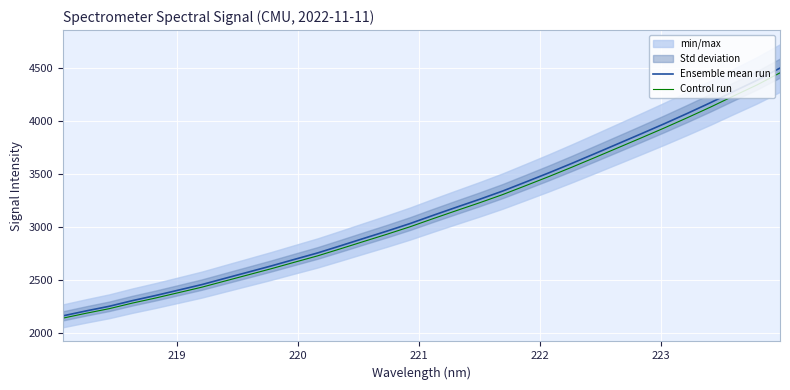

What is the difference between the second highest and minimum values in the Control run series?

2199.5